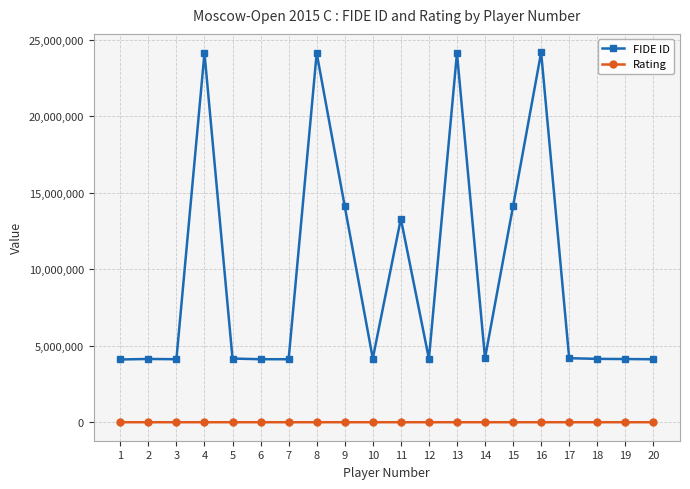

True or false: FIDE ID has more than 2 points higher than both neighbors.

True